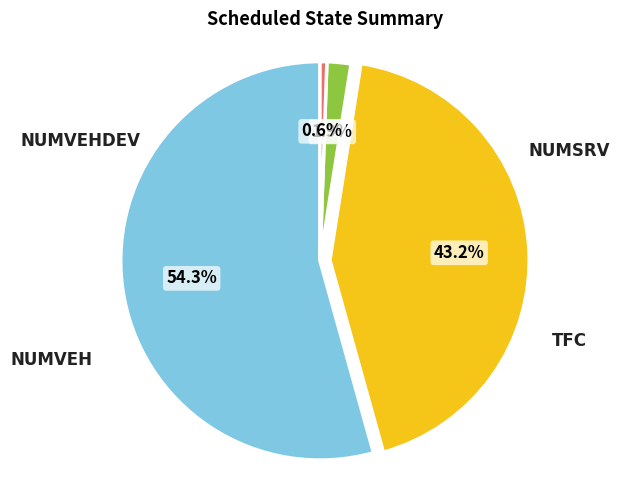

Is there a majority slice in this chart?

Yes